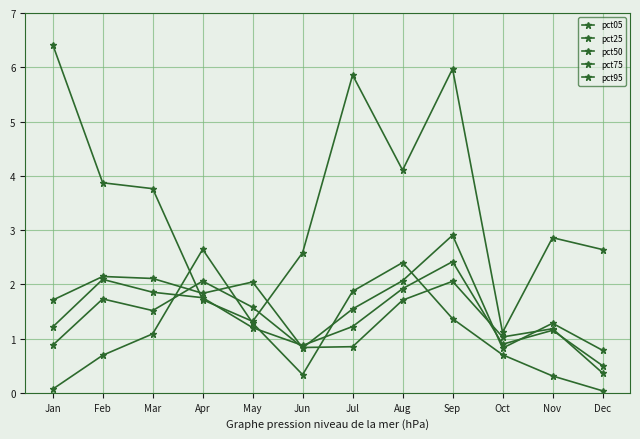

At how many categories does at least one series exceed 1?

12